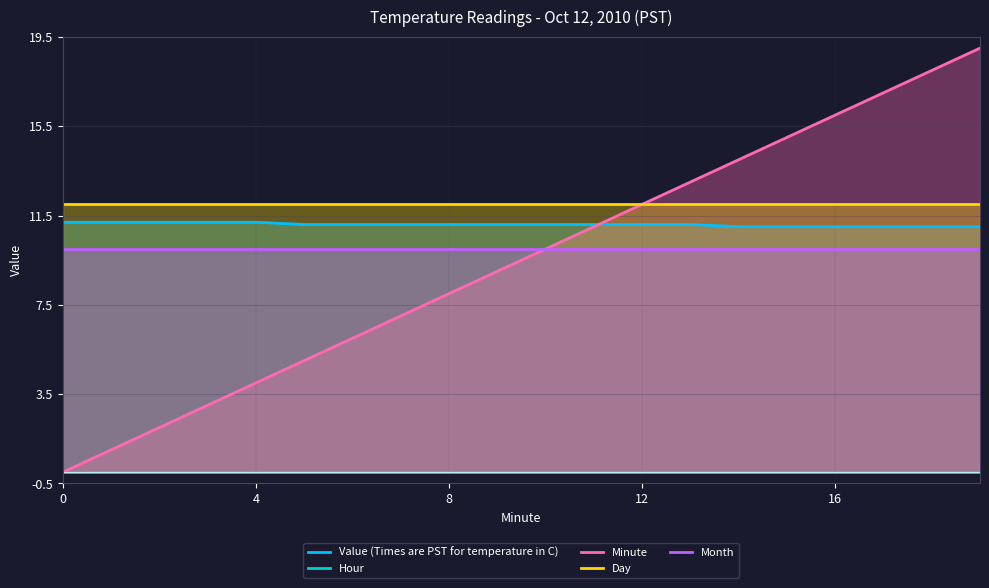

True or false: Day and Month intersect in this chart.

False